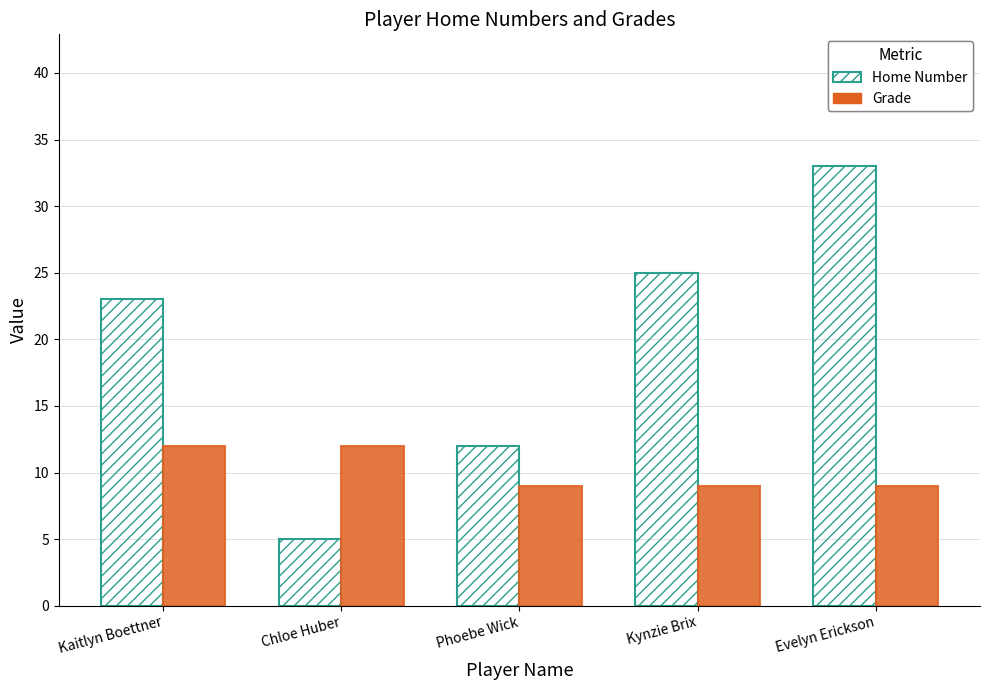

What position from the right is Chloe Huber?

4